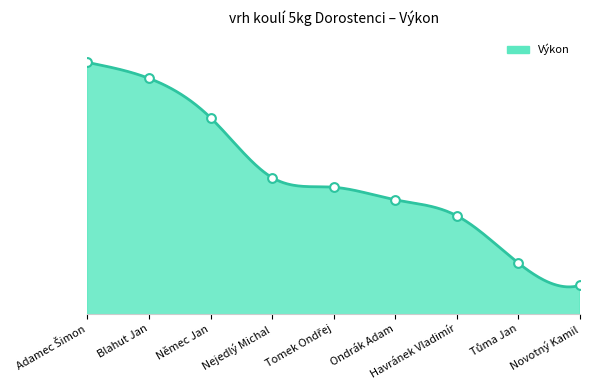

Which has a higher value, Adamec Šimon or Blahut Jan?

Adamec Šimon